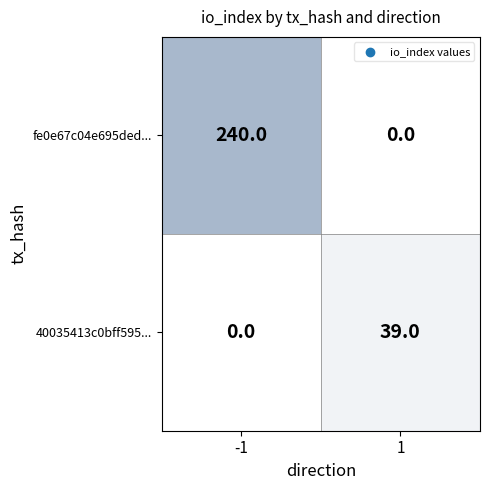

Reading left to right, extract all data points from this chart.

fe0e67c04e695ded...: 240	0
40035413c0bff595...: 0	39